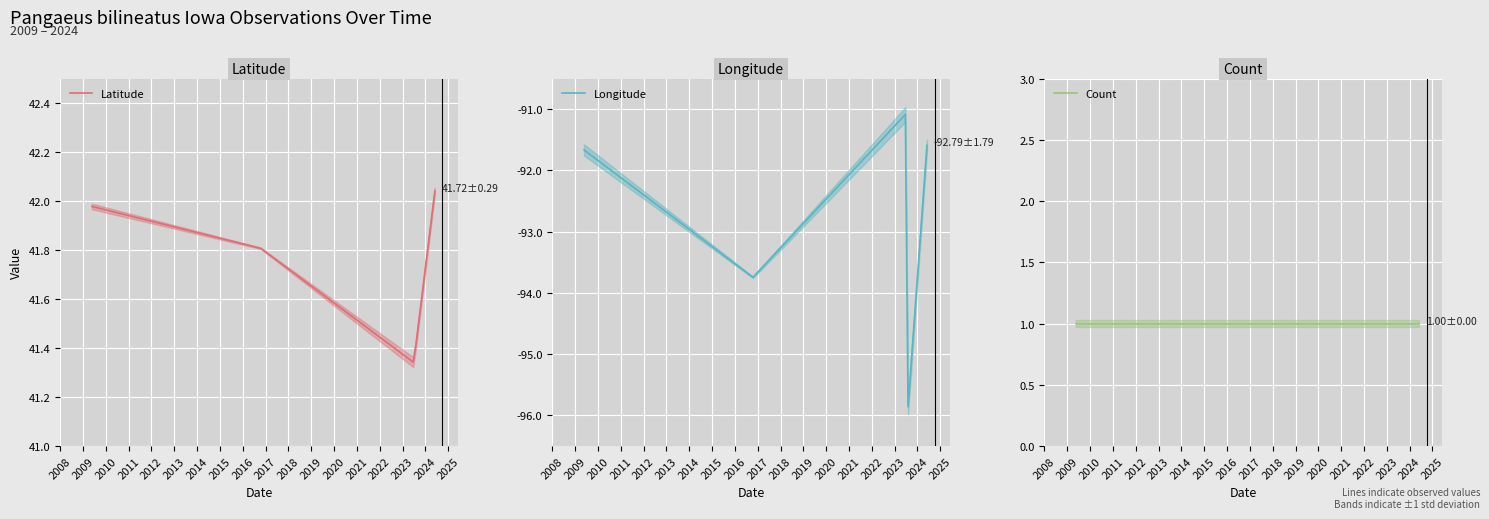

Reading right to left, what are all the values shown in this chart?

Latitude: 42.0	41.4	41.3	41.8	42.0
Longitude: -91.6	-95.9	-91.1	-93.7	-91.7
Count: 1.0	1.0	1.0	1.0	1.0